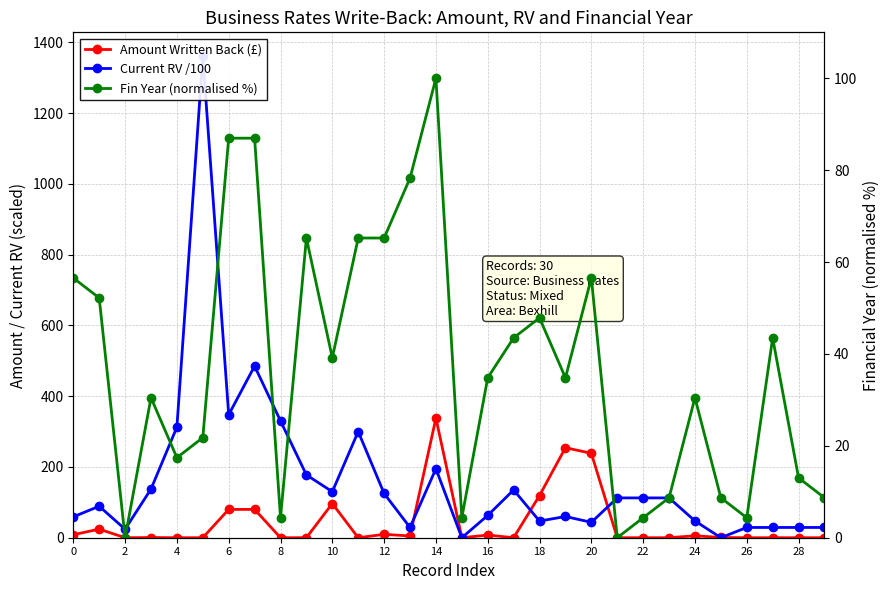

Reading right to left, transcribe all the data shown in this chart.

Amount Written Back (£): 0.0	0.0	0.0	0.0	0.7	5.5	0.0	0.0	0.0	238.5	254.3	119.3	0.0	7.5	0.0	337.8	5.0	9.6	0.0	96.7	0.0	0.0	80.0	80.0	0.0	0.0	0.5	0.0	24.3	8.4
Current RV /100: 29.0	29.0	29.0	29.0	0.0	47.5	112.5	112.5	112.5	43.5	60.0	47.0	135.0	63.0	0.0	195.0	29.0	125.0	300.0	130.0	177.5	330.0	485.0	347.5	1360.0	312.5	137.5	24.0	89.0	59.0
Fin Year (normalised %): 8.7	13.0	43.5	4.3	8.7	30.5	8.7	4.3	0.0	56.5	34.8	47.8	43.5	34.8	4.3	100.0	78.3	65.2	65.2	39.2	65.2	4.3	87.0	87.0	21.8	17.4	30.5	0.0	52.2	56.5